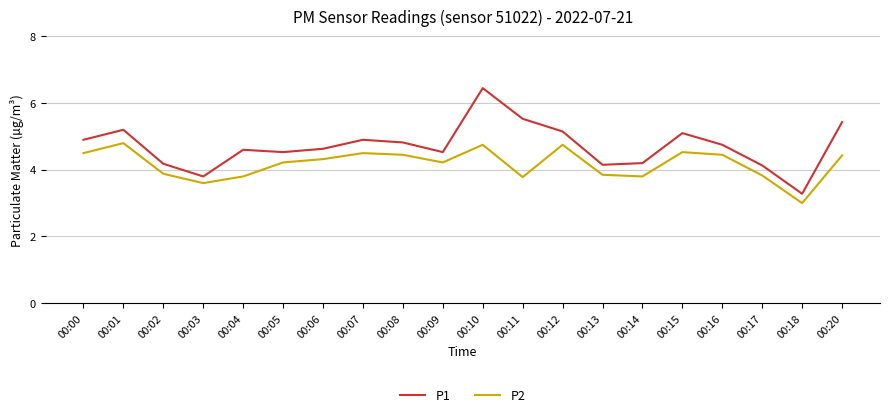

What is the difference between the highest and lowest values at 00:00?

0.4